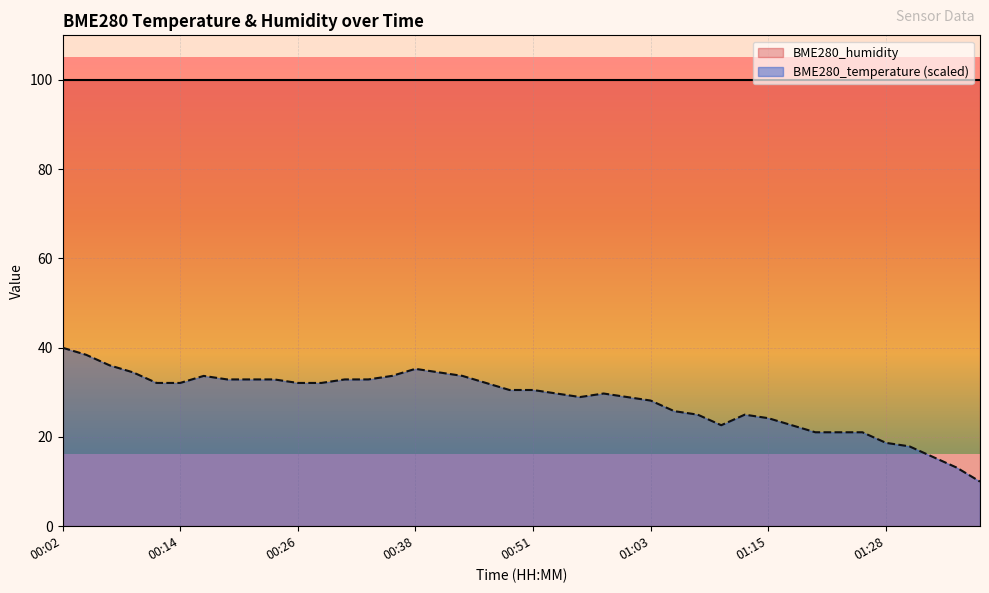

What is the sum of all values?

1135.0